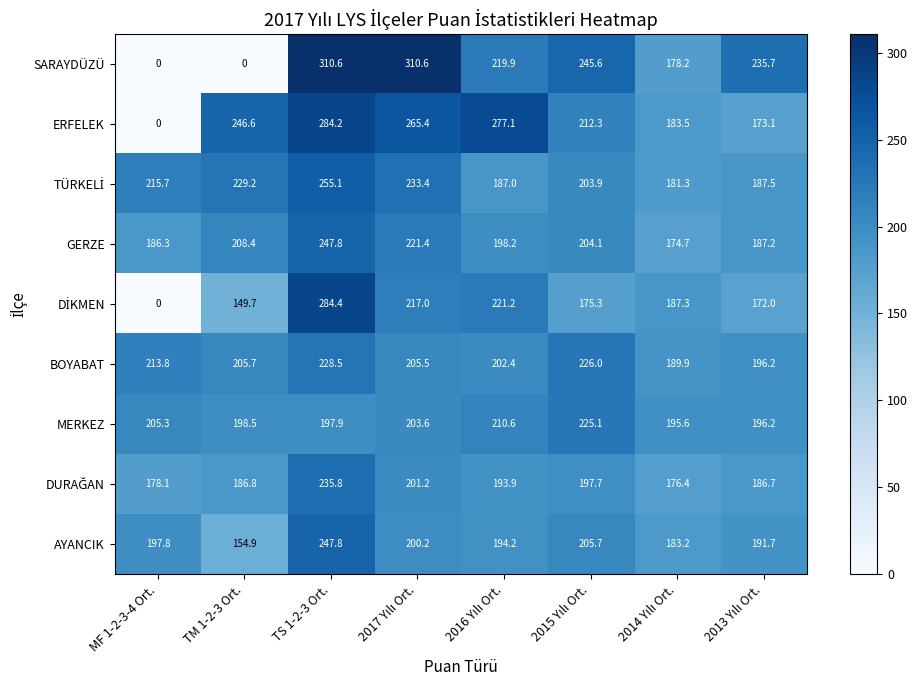

Which series has the widest spread of values?

SARAYDÜZÜ